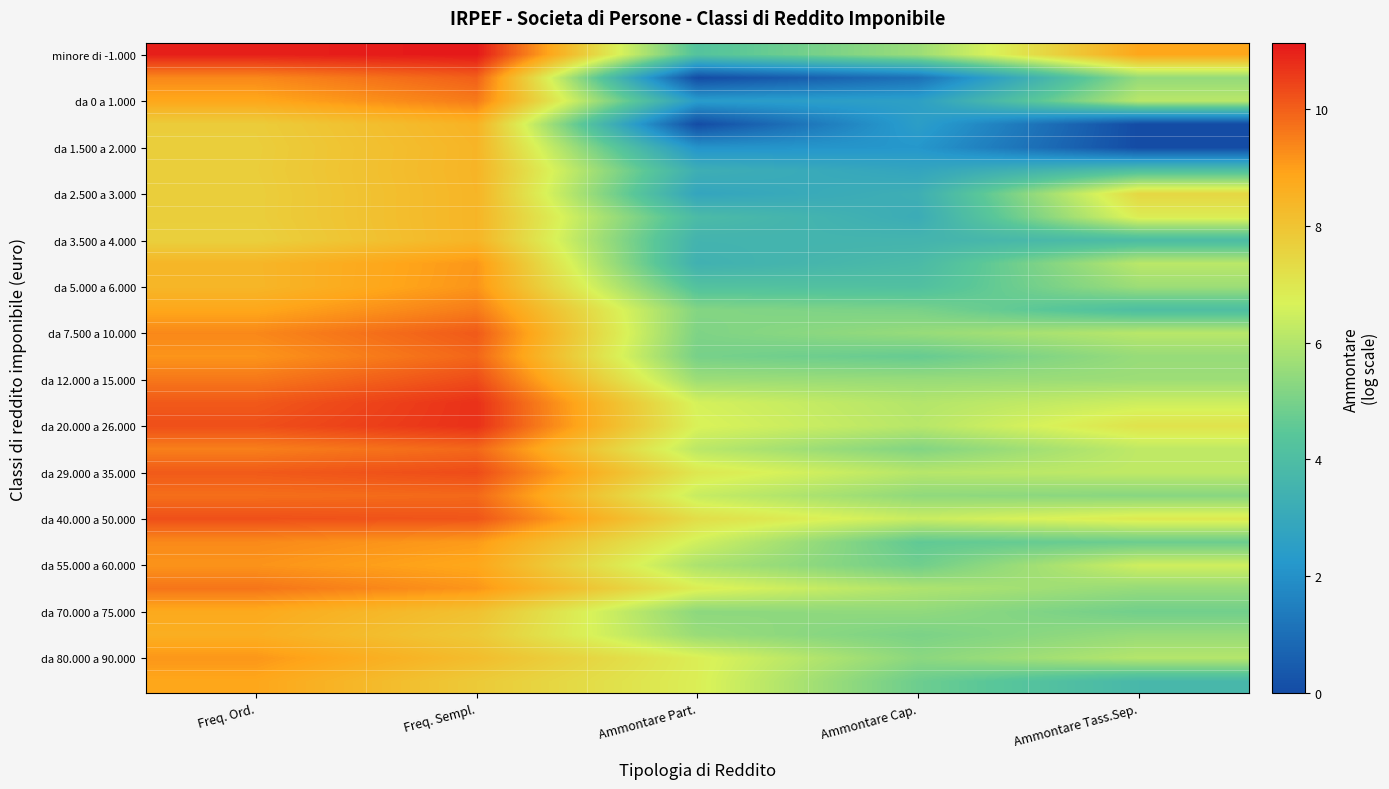

Which has a higher value, Freq. Sempl. or Ammontare Cap.?

Freq. Sempl.